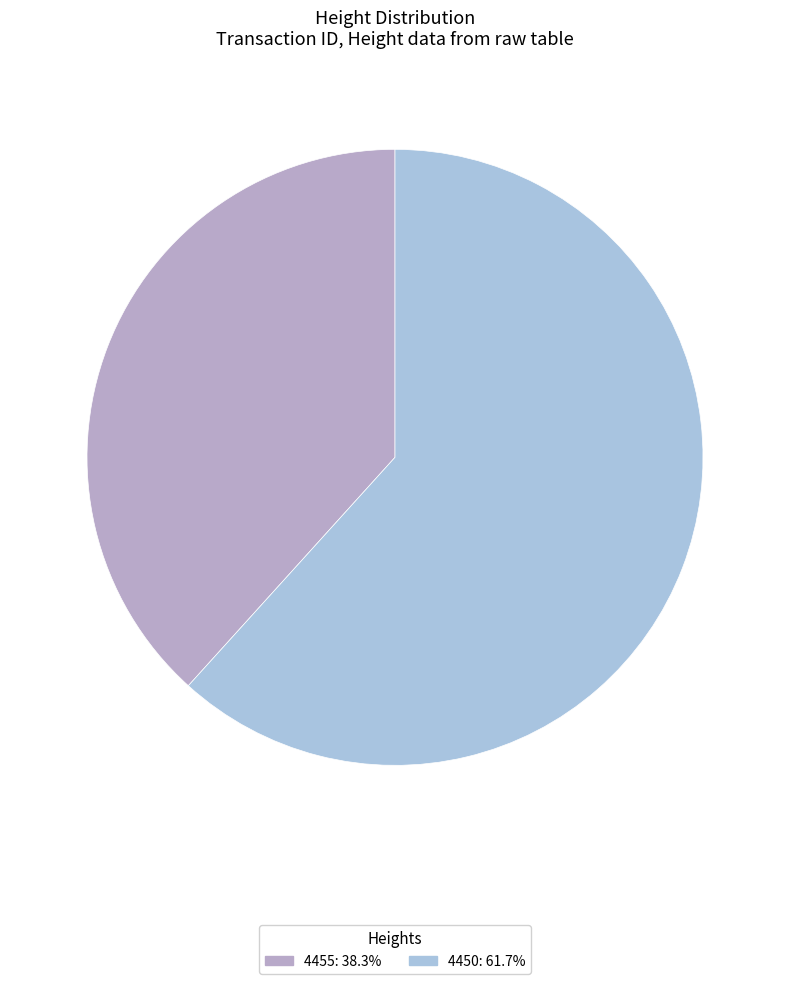

Which category has the smallest portion of the pie?

4455